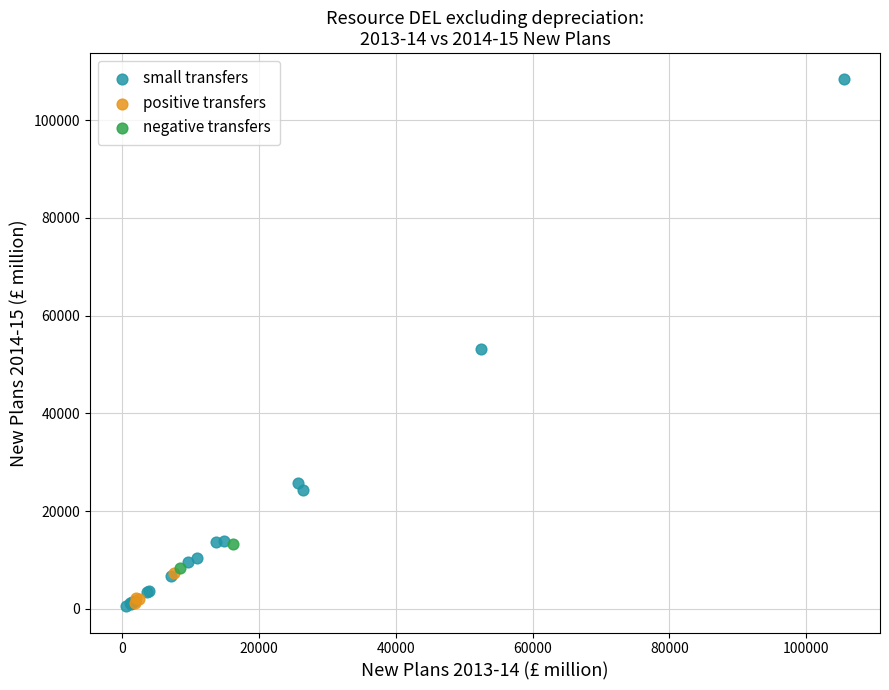

Which series has the widest spread of Y values?

small transfers